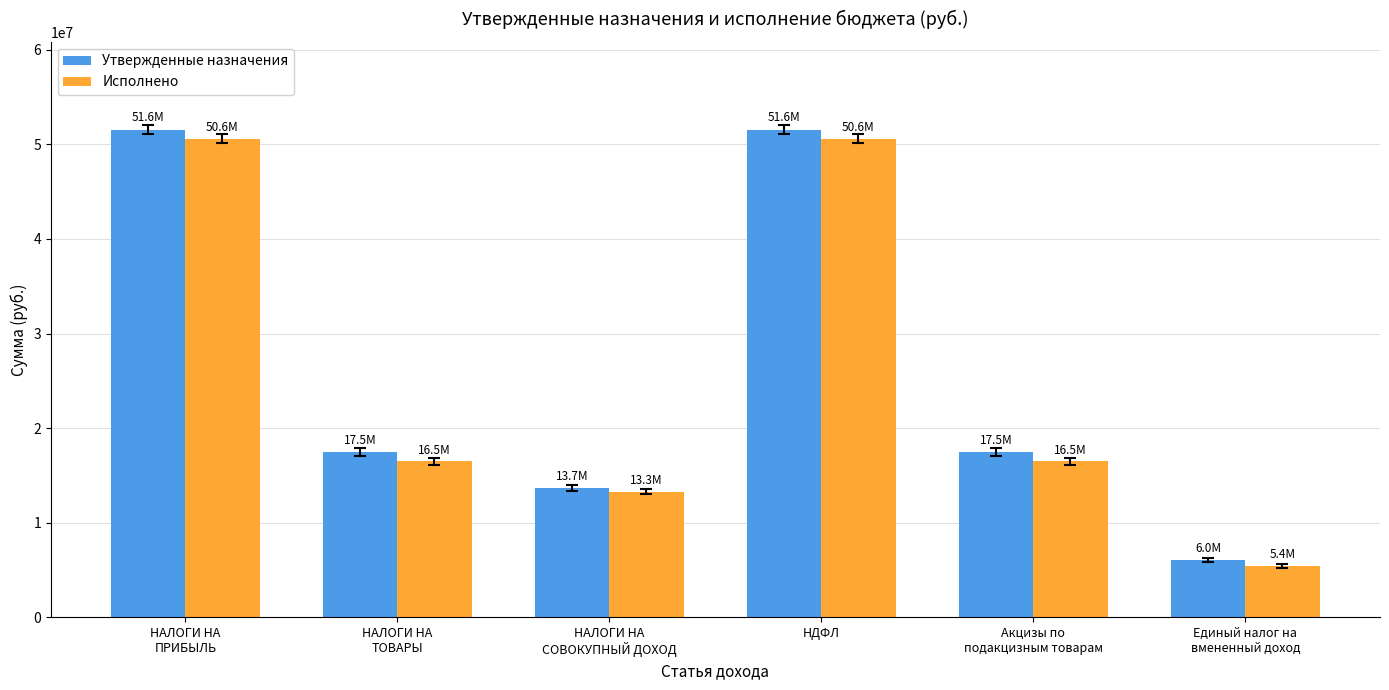

How many values in the Утвержденные назначения series are below 17502300?

2